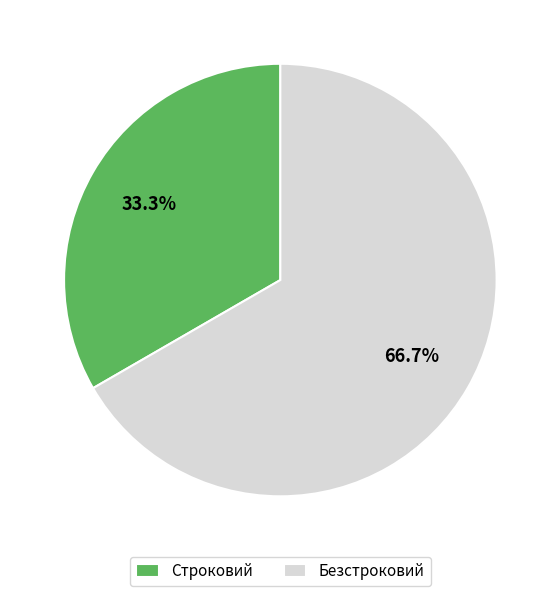

What is the total percentage of Строковий and Безстроковий?

100.0%